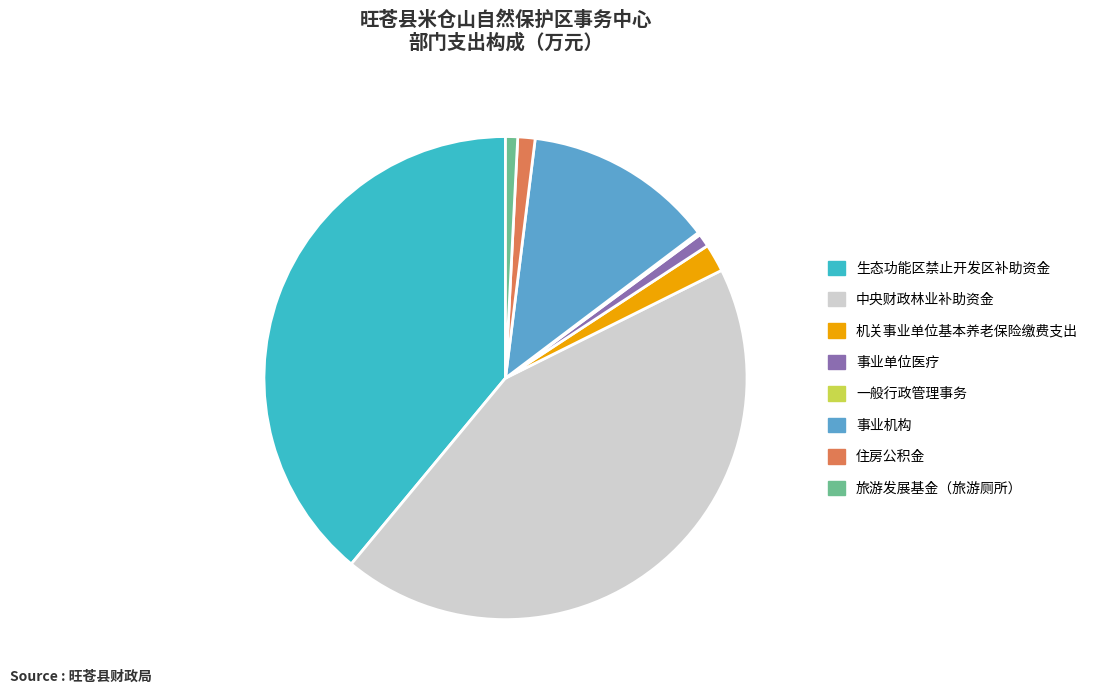

What is the ratio of the value at 住房公积金 to the value at 事业单位医疗?

1.3